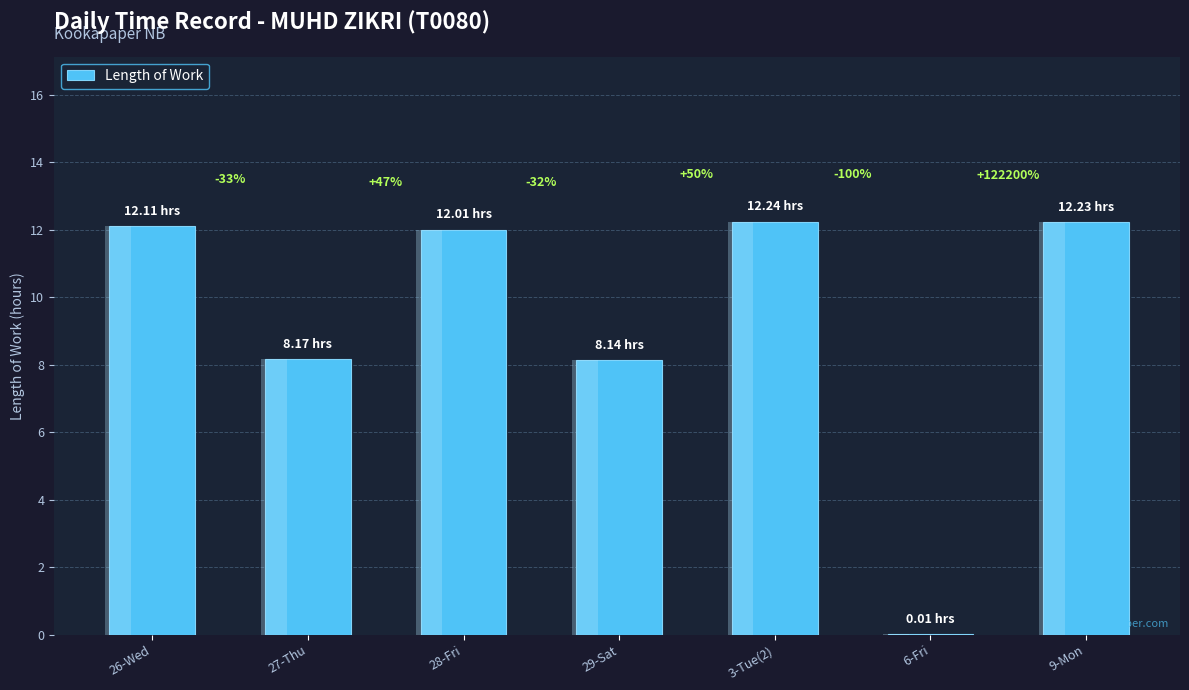

What is the label of the 2nd bar from the right?

6-Fri